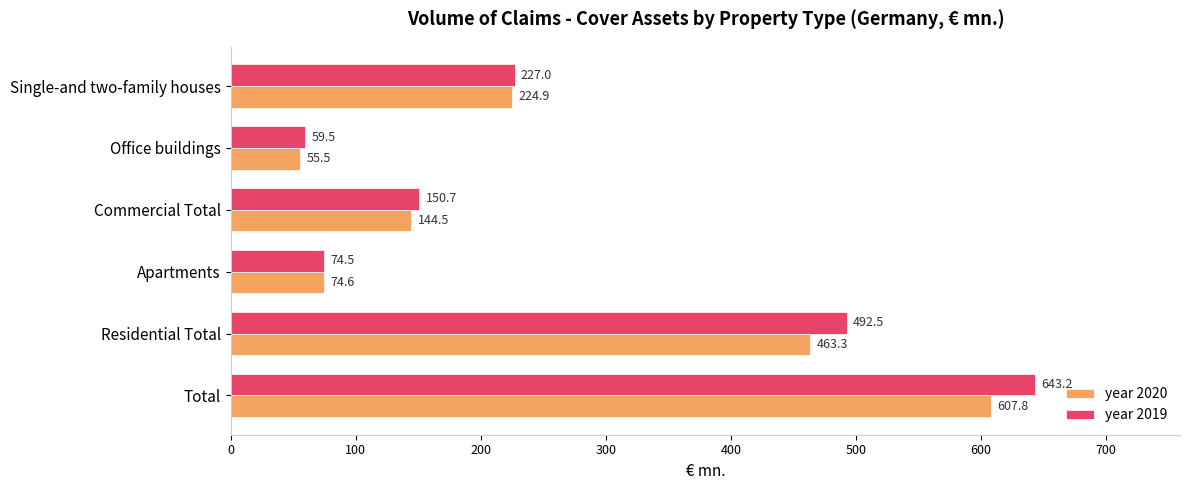

At which label does year 2019 reach its minimum?

Office buildings